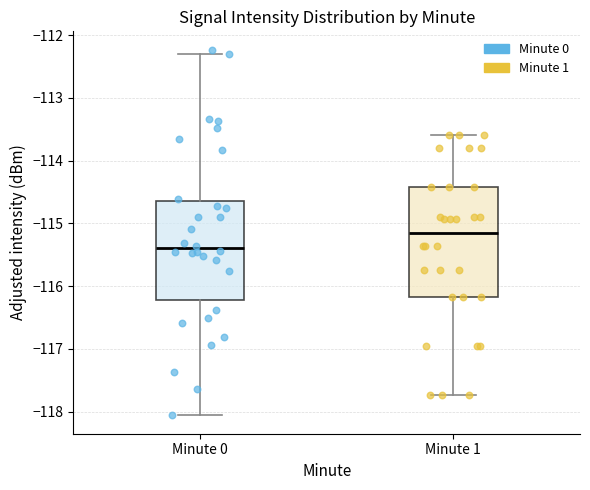

Which box has the highest median line?

Minute 1